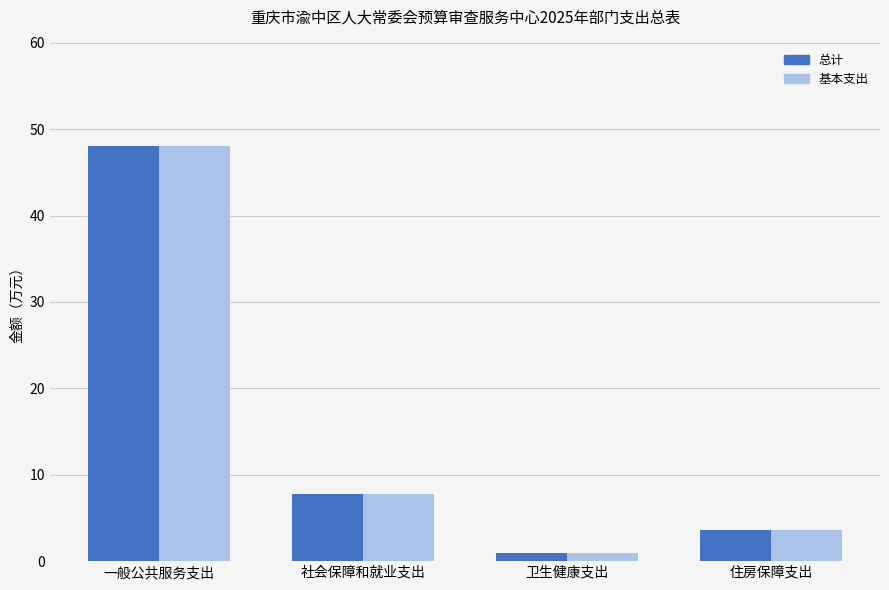

Reading left to right, what are all the values shown in this chart?

总计: 一般公共服务支出=48.0	社会保障和就业支出=7.7	卫生健康支出=1.0	住房保障支出=3.6
基本支出: 一般公共服务支出=48.0	社会保障和就业支出=7.7	卫生健康支出=1.0	住房保障支出=3.6